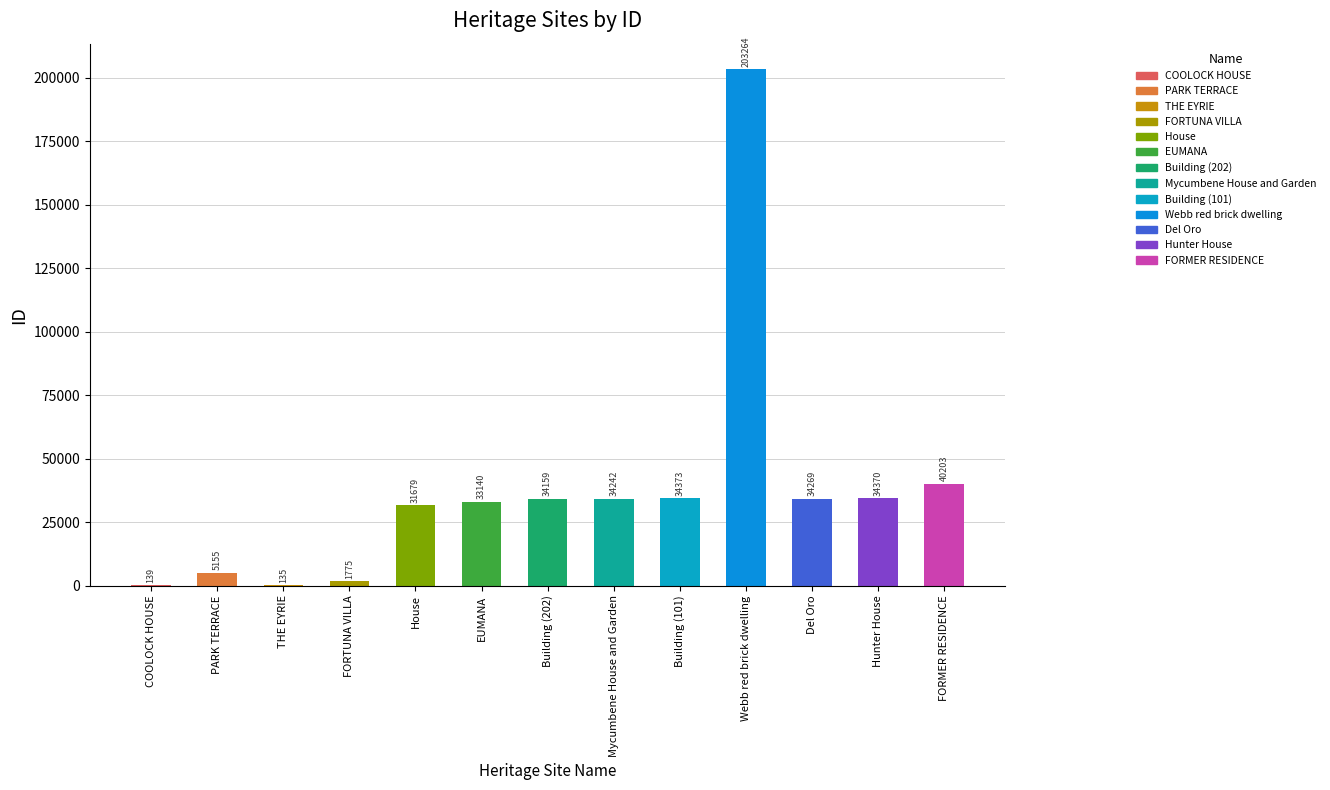

Reading right to left, list all the values displayed in this chart.

FORMER RESIDENCE=40203	Hunter House=34370	Del Oro=34269	Webb red brick dwelling=203264	Building (101)=34373	Mycumbene House and Garden=34242	Building (202)=34159	EUMANA=33140	House=31679	FORTUNA VILLA=1775	THE EYRIE=135	PARK TERRACE=5155	COOLOCK HOUSE=139